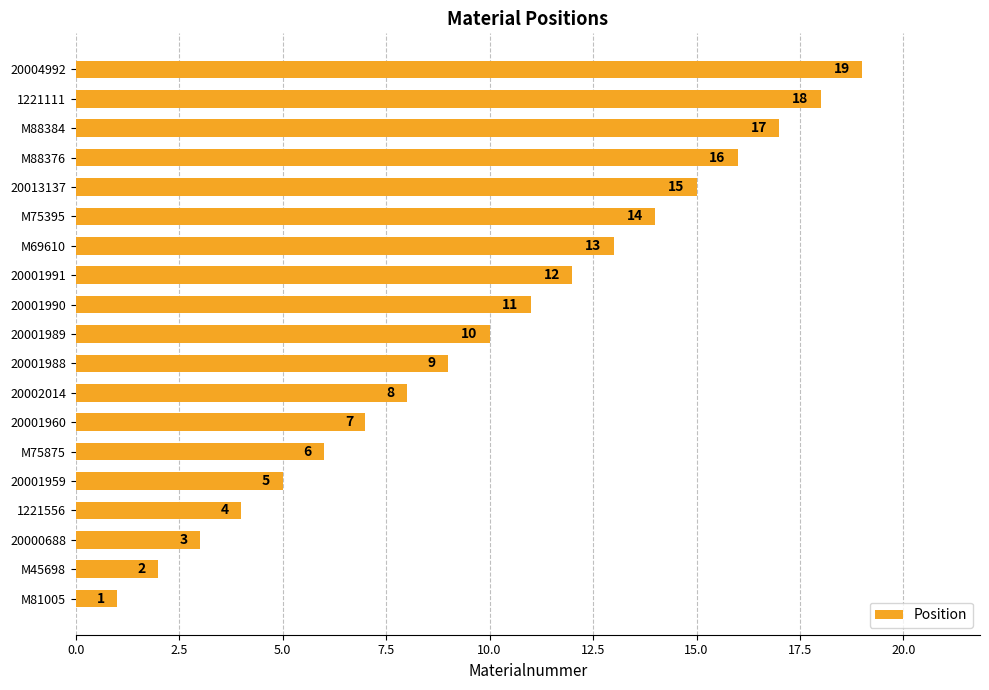

True or false: the data shows 15 at 20001988.

False